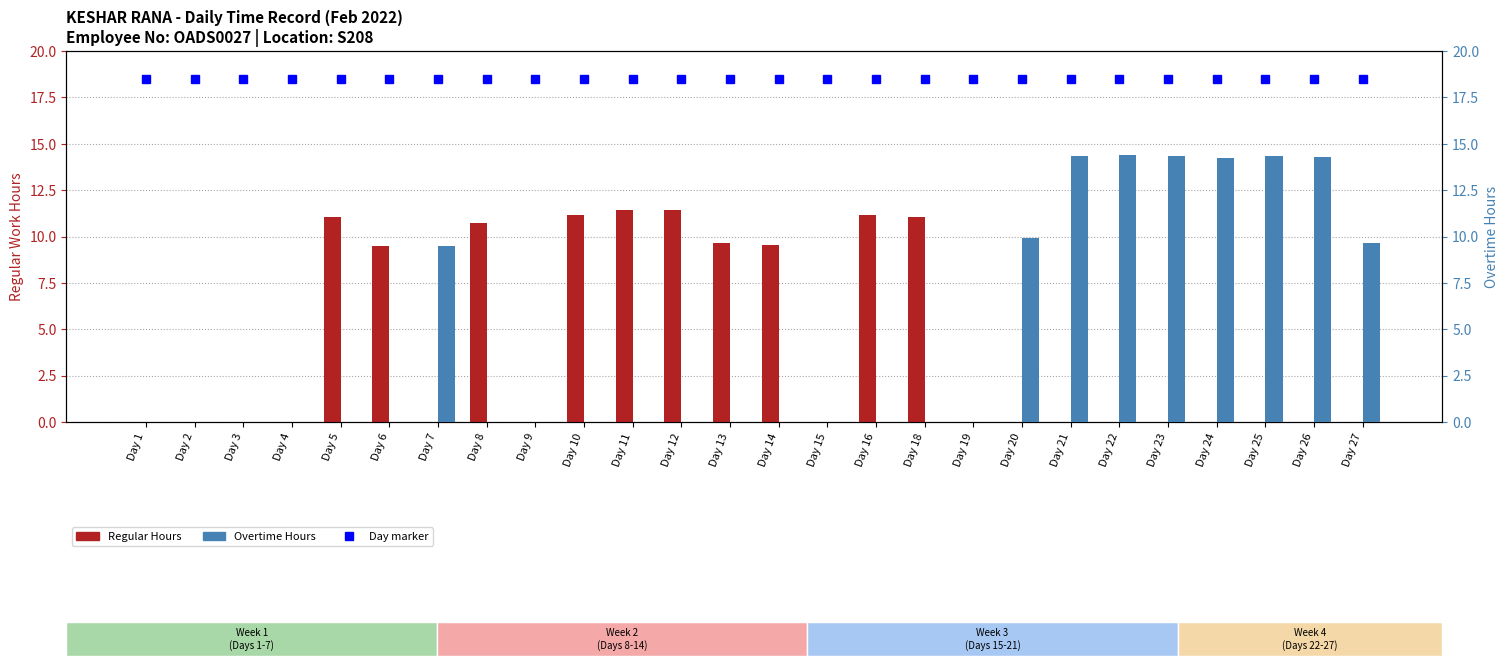

At which category is the sum across all series the highest?

Day 22